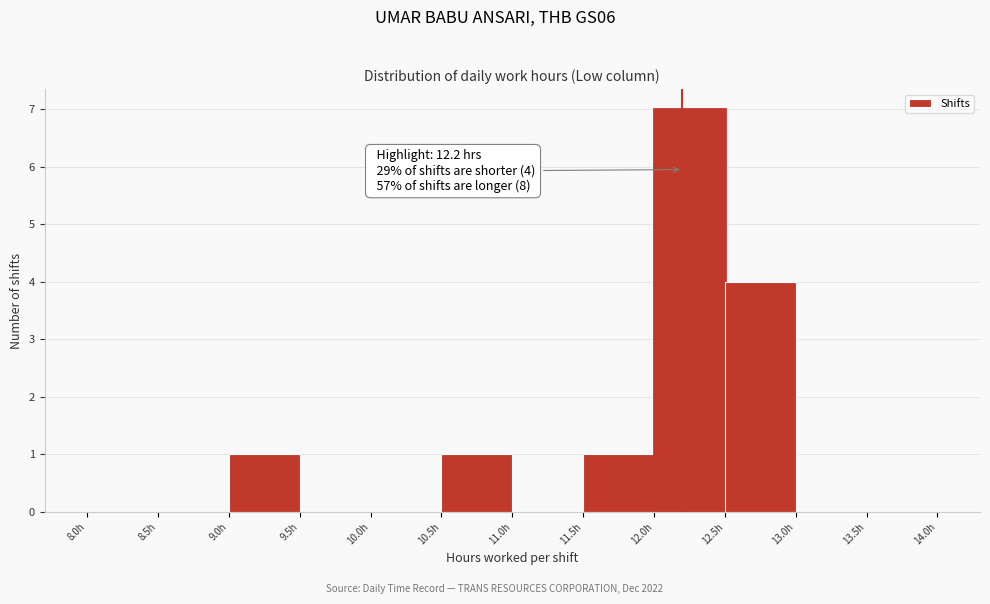

Which range on the x-axis has the tallest bar?

12.0 to 12.5